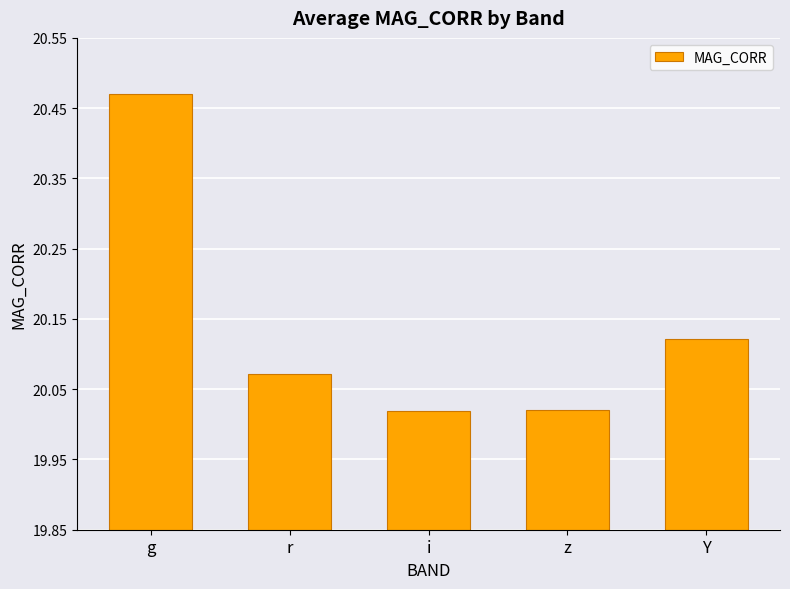

What is the difference between the values at Y and i?

0.1